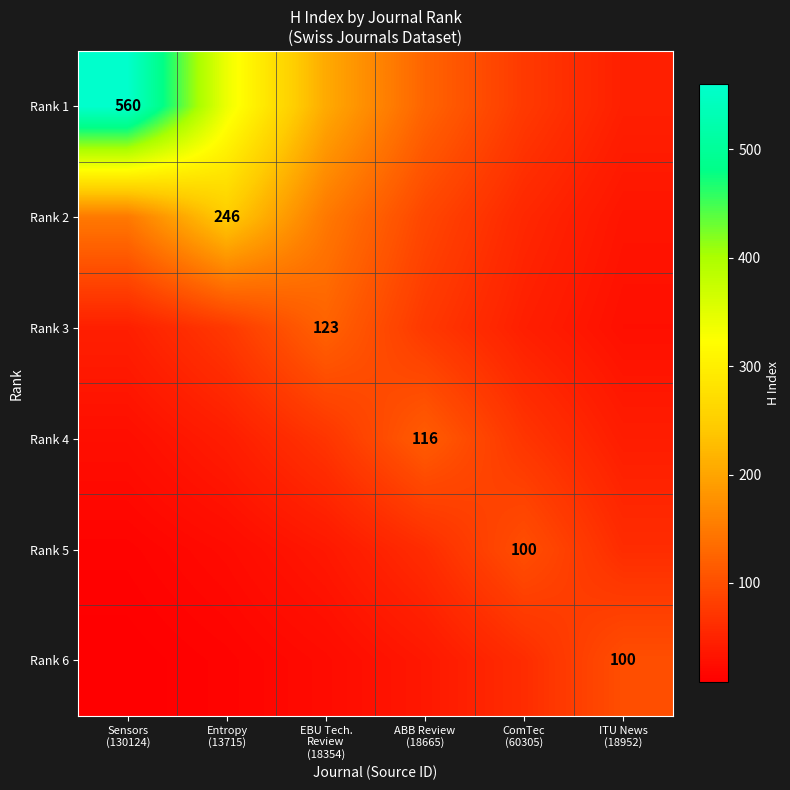

What is the total value across all series at Sensors
(130124)?

802.1